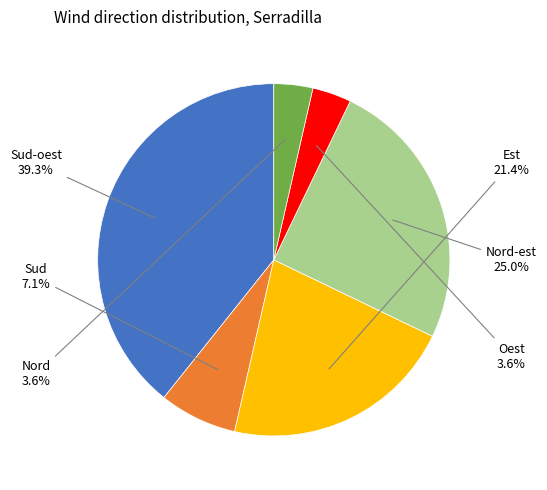

Does Oest account for over 50% of the chart?

No